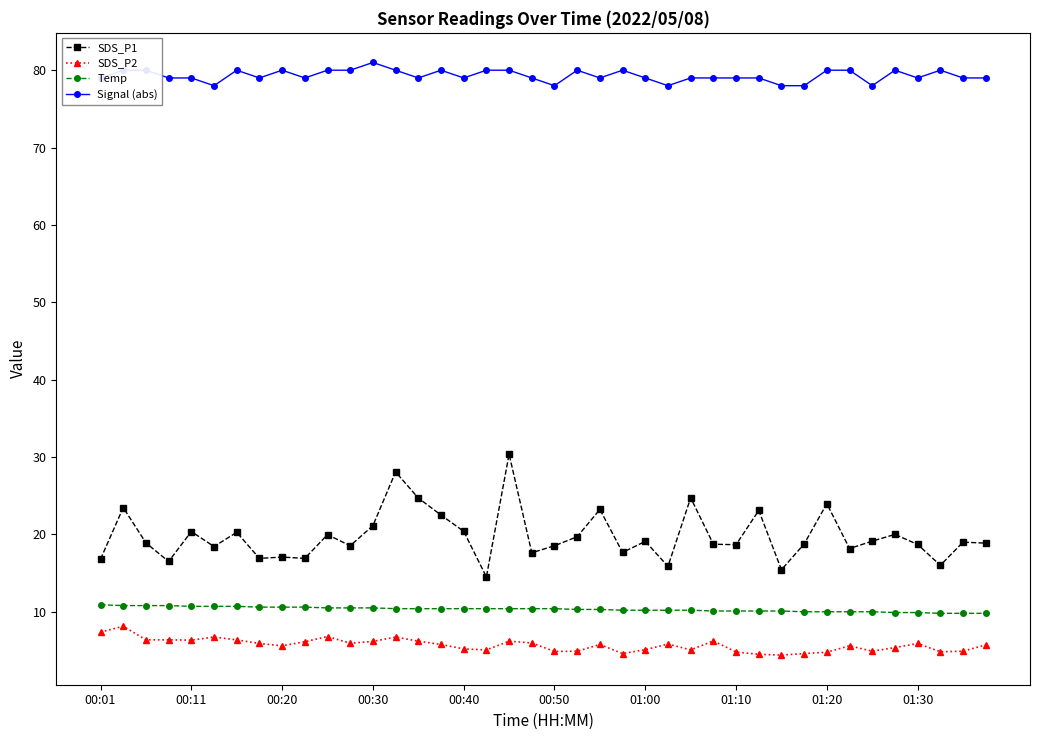

Which series has the largest range (max minus min)?

SDS_P1